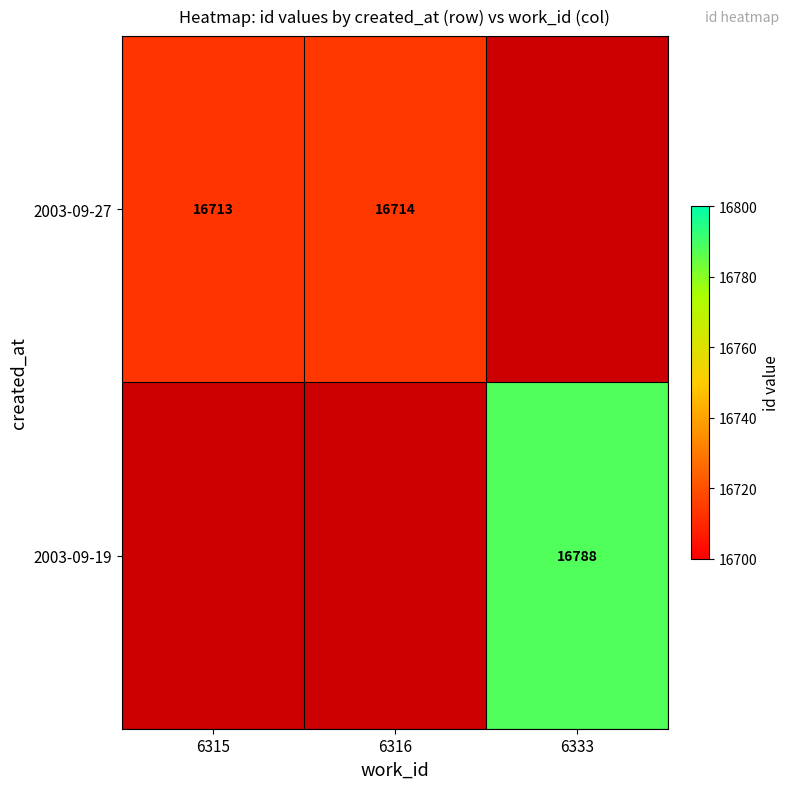

The 2003-09-19 series shows 10009.7 at 6333. True or false?

False